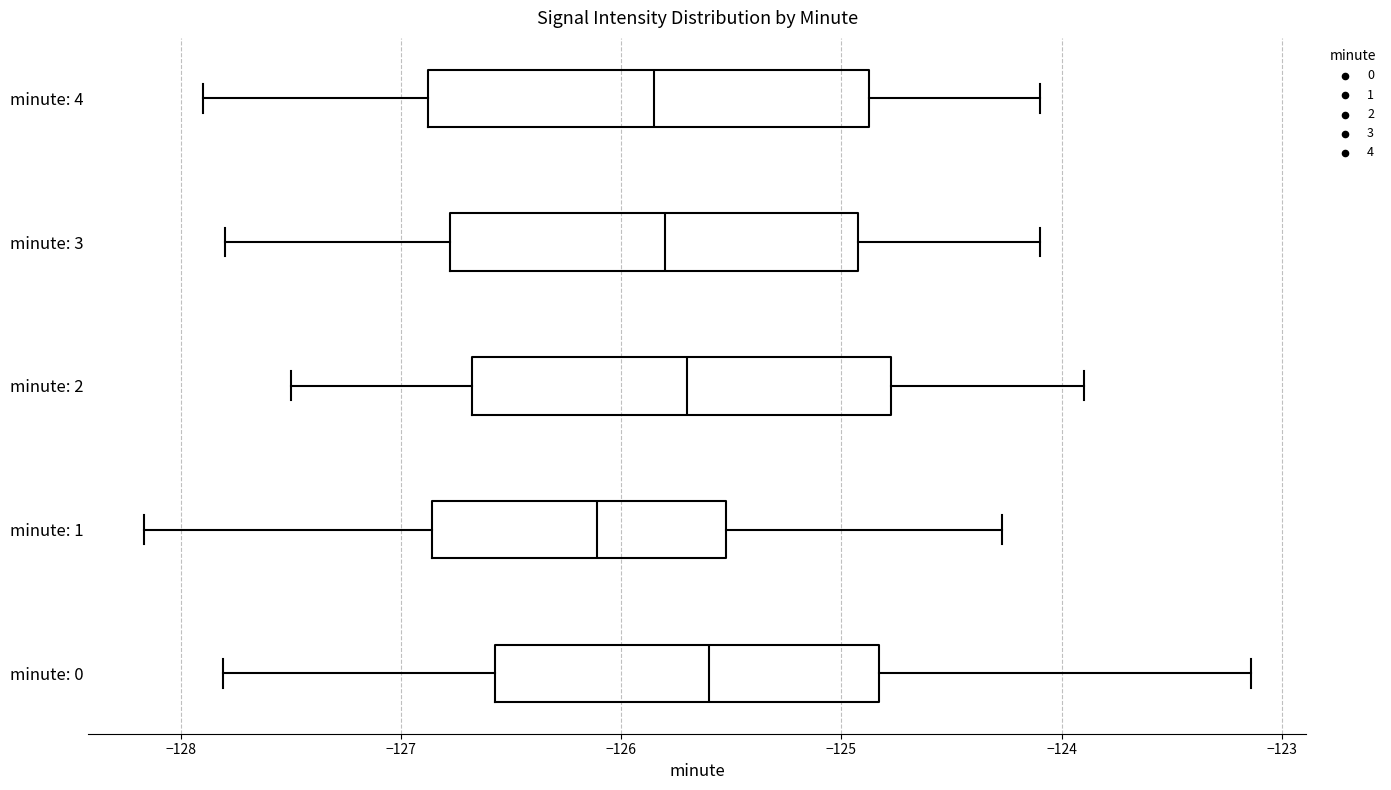

Where does the median line of the box for minute: 4 sit on the x-axis? The values are not printed on the chart, so give them approximately, as read against the axis.

-125.8